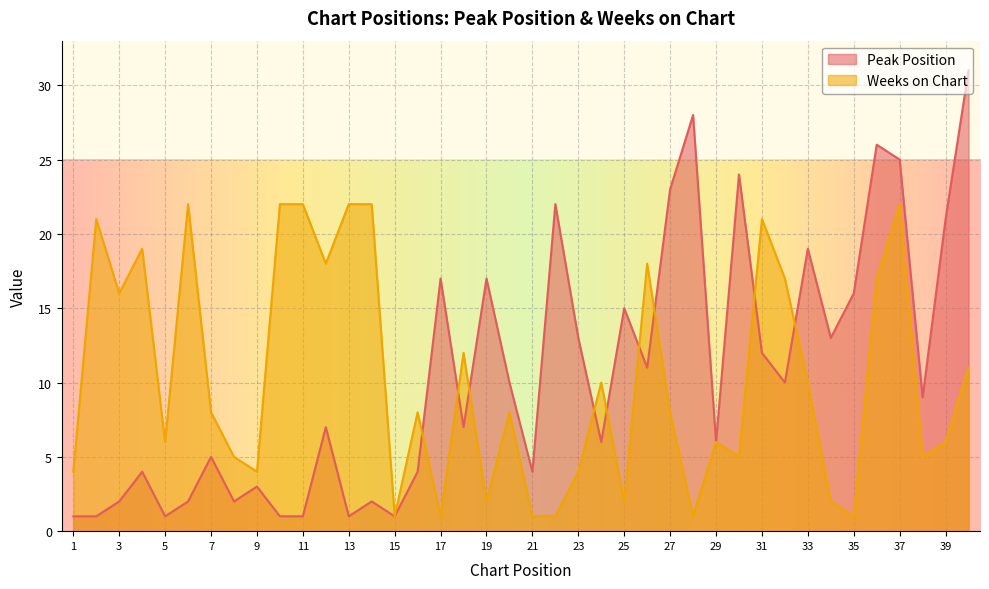

True or false: Peak Position has more than 2 points higher than both neighbors.

True